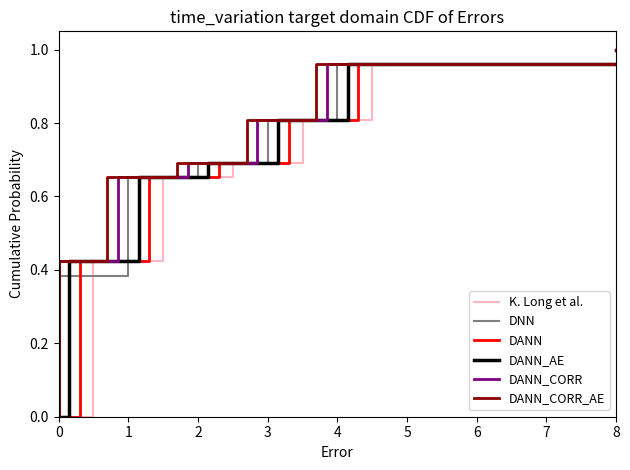

Is the value of DANN_CORR_AE at 15 greater than the value of DANN_CORR at 11?

Yes